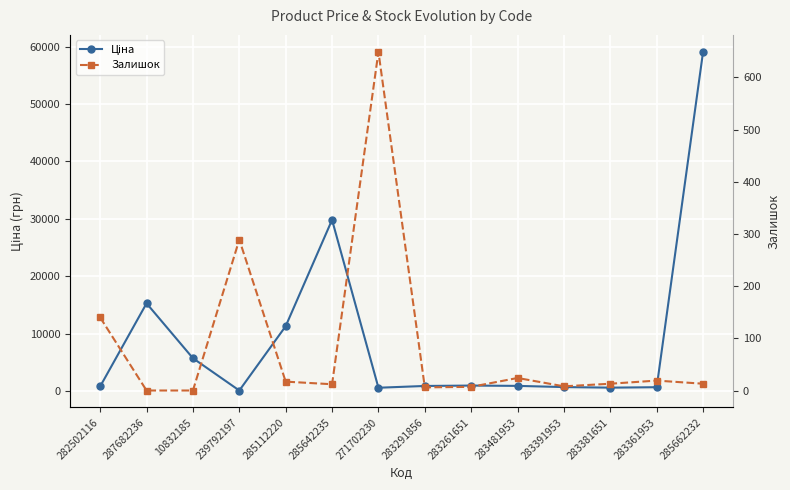

Between which two adjacent categories do Ціна and Залишок first intersect?

10832185 and 239792197